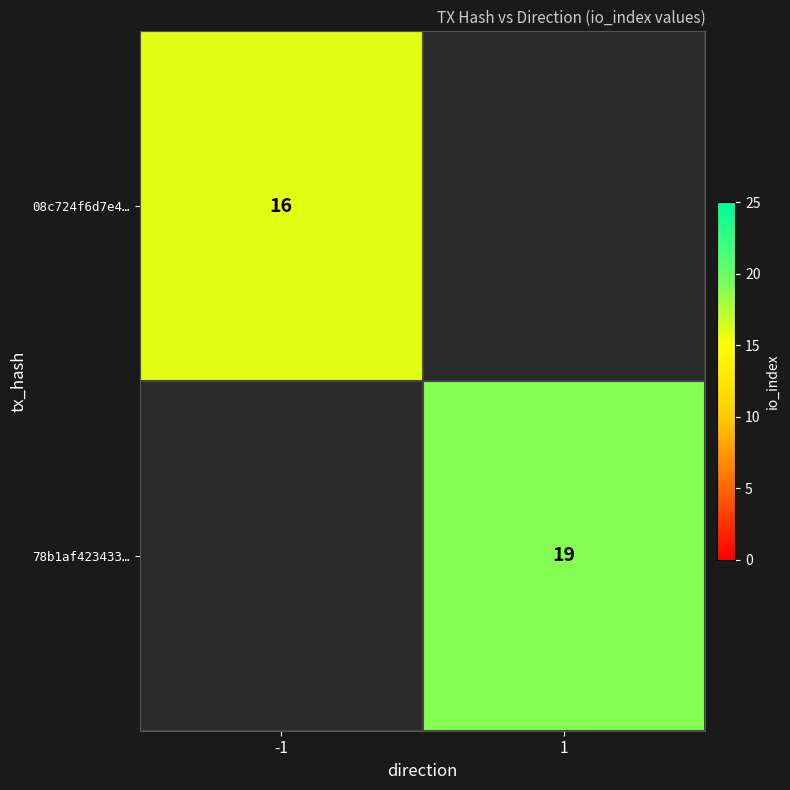

The 78b1af423433… series shows 19 at 1. True or false?

True